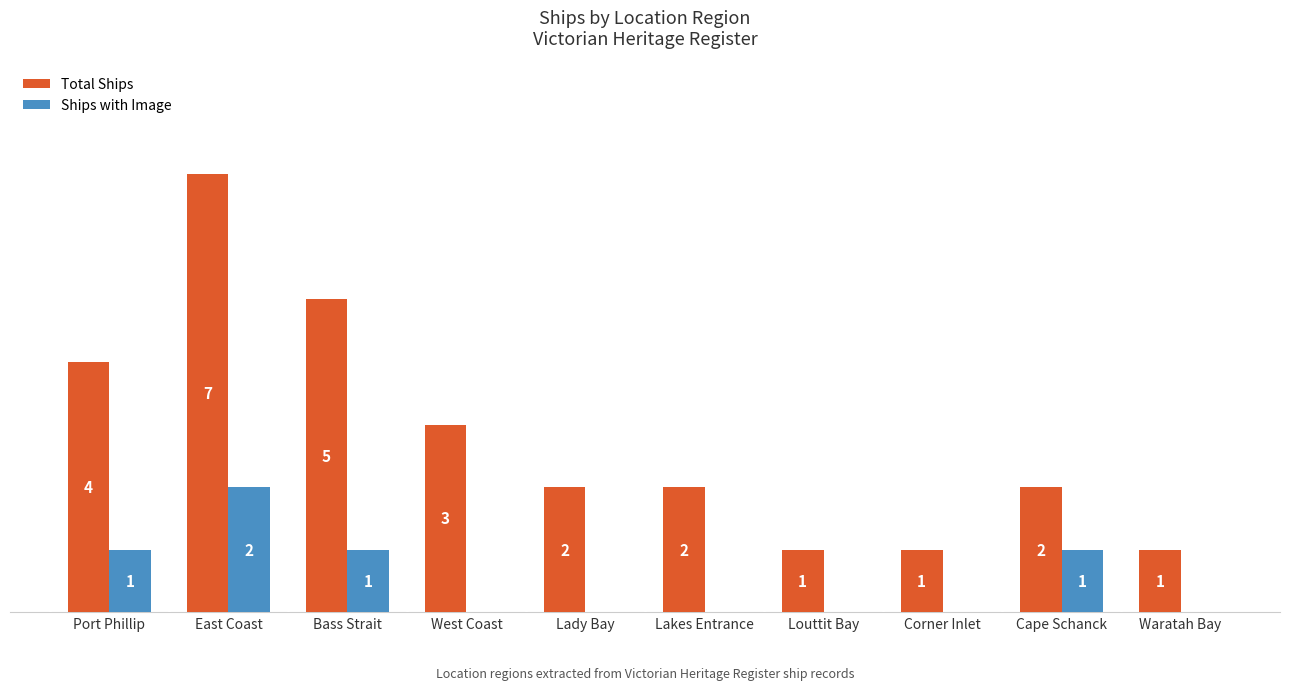

At which label does Total Ships first exceed 2?

Port Phillip